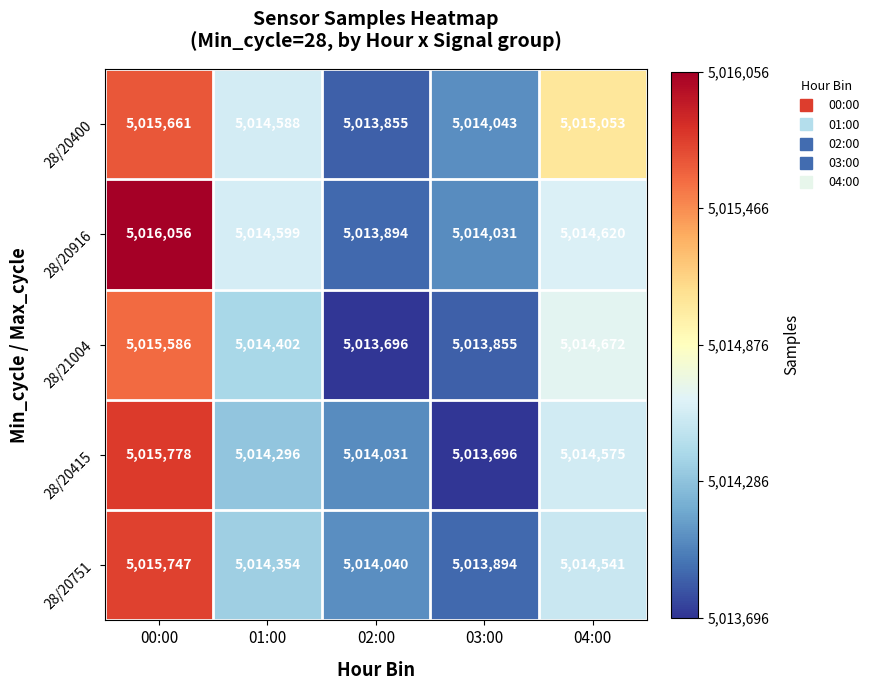

What is the spread (max minus min) of values at 04:00?

512